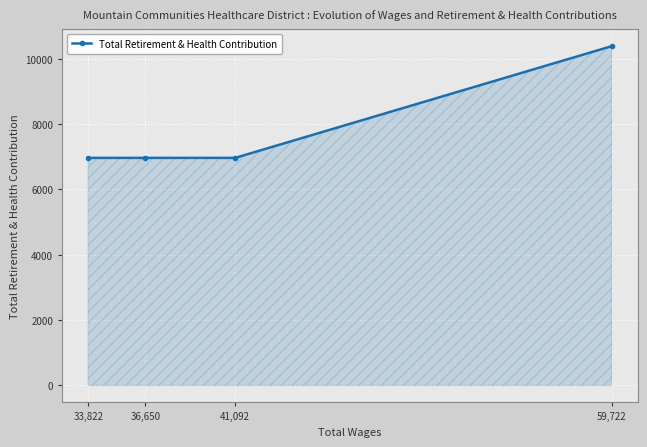

List the labels in order of value, smallest first.

41,092, 36,650, 33,822, 59,722